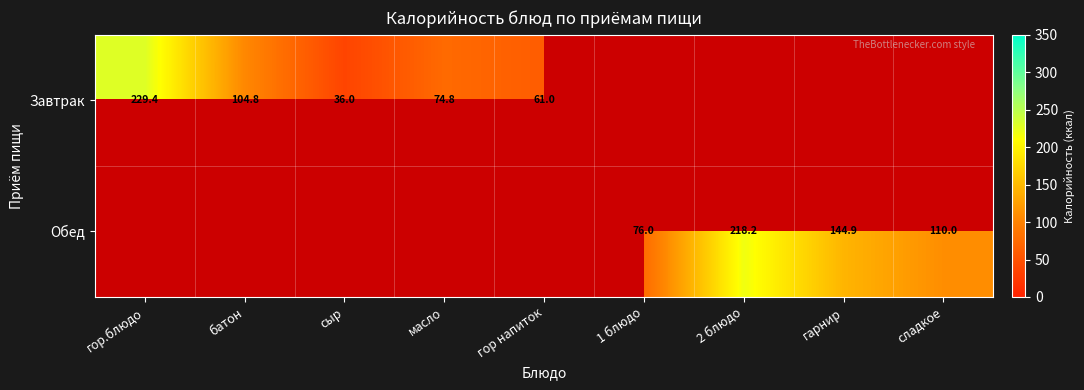

At which category is the sum across all series the highest?

гор.блюдо